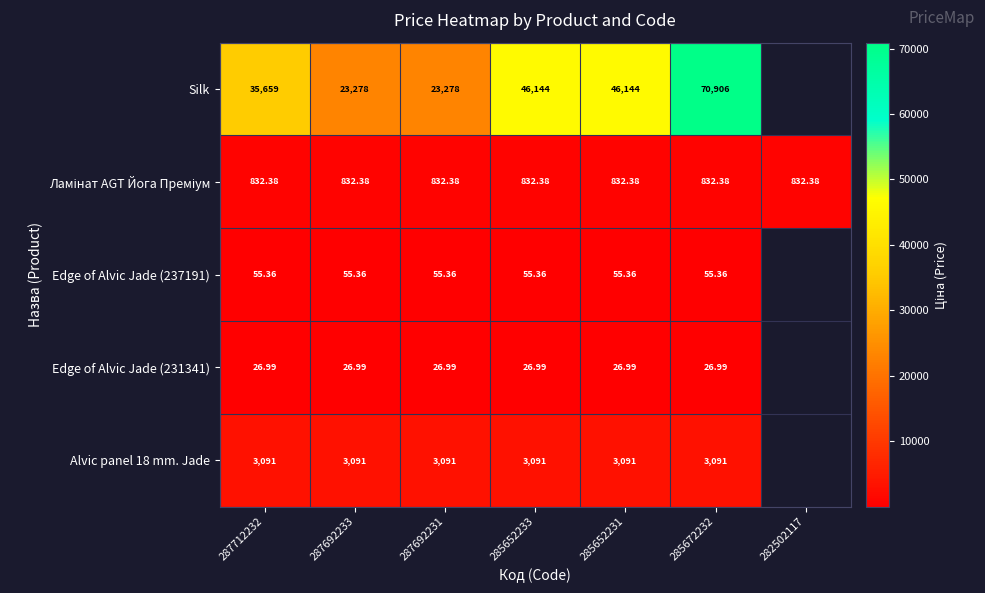

What is the approximate value of Ламінат AGT Йога Преміум at 285652231?

832.4